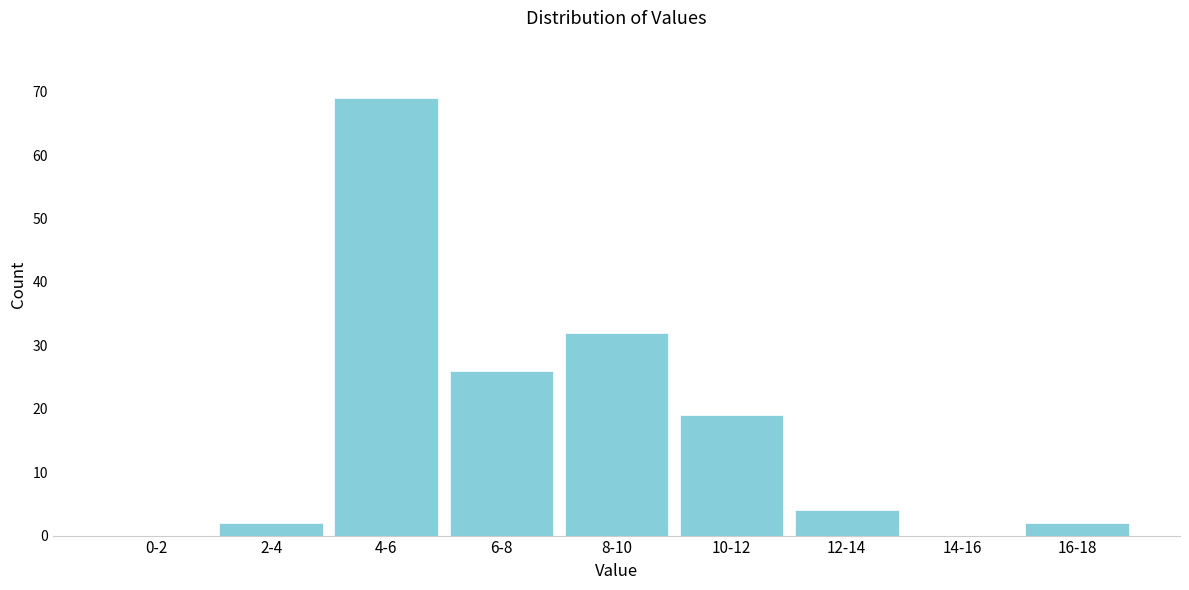

Reading right to left, transcribe all the data shown in this chart.

16-18=2	14-16=0	12-14=4	10-12=19	8-10=32	6-8=26	4-6=69	2-4=2	0-2=0